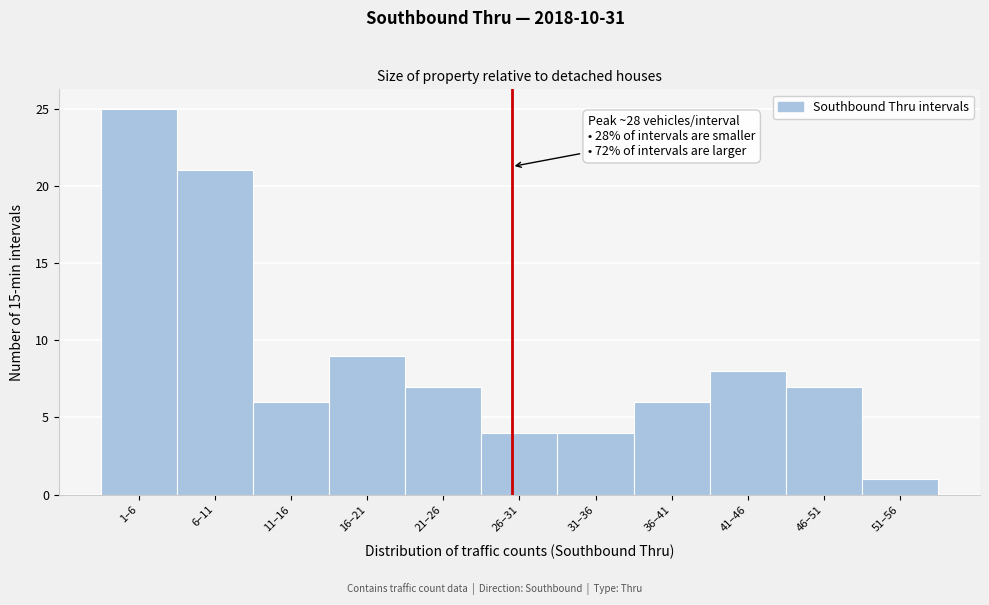

Reading left to right, what are all the values shown in this chart?

25	21	6	9	7	4	4	6	8	7	1